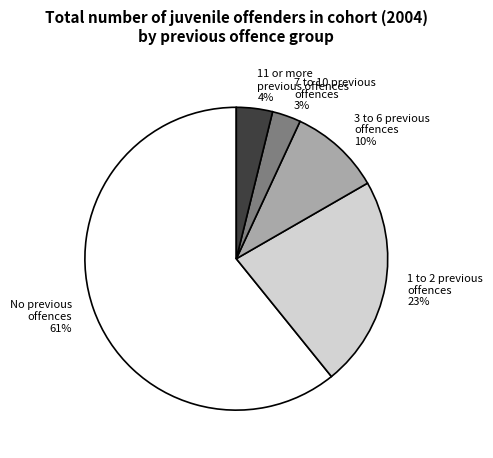

To the nearest percent, what percentage of the pie is 7 to 10 previous offences?

3%